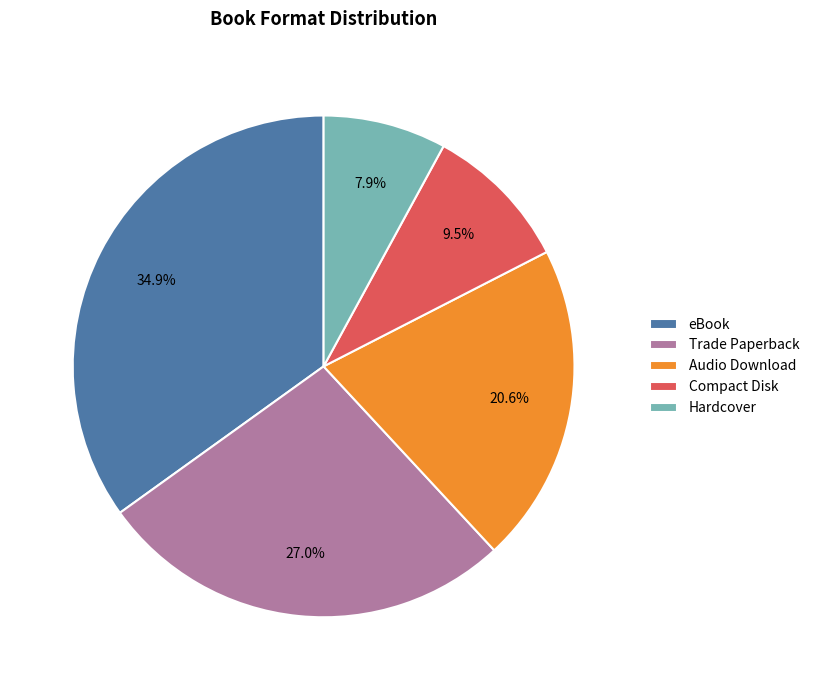

Between eBook and Hardcover, which is larger?

eBook